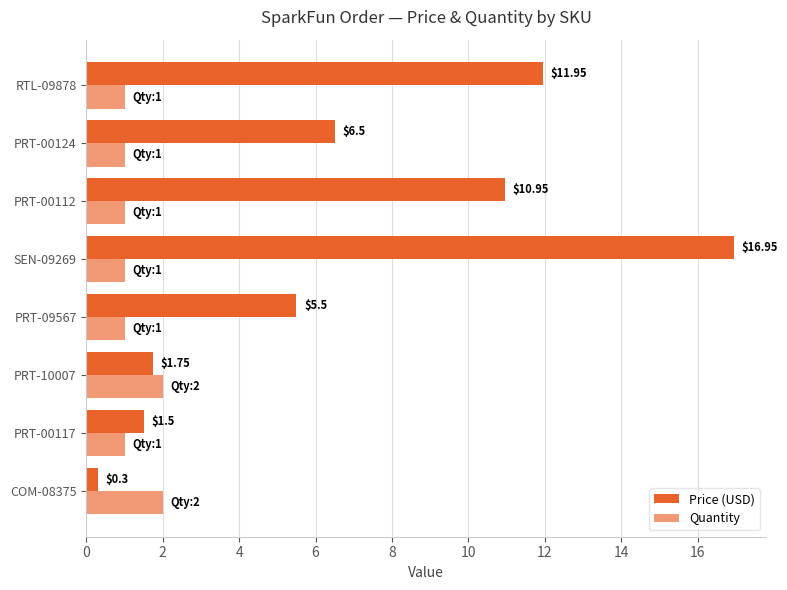

How many data points in Price (USD) are less than 6?

4